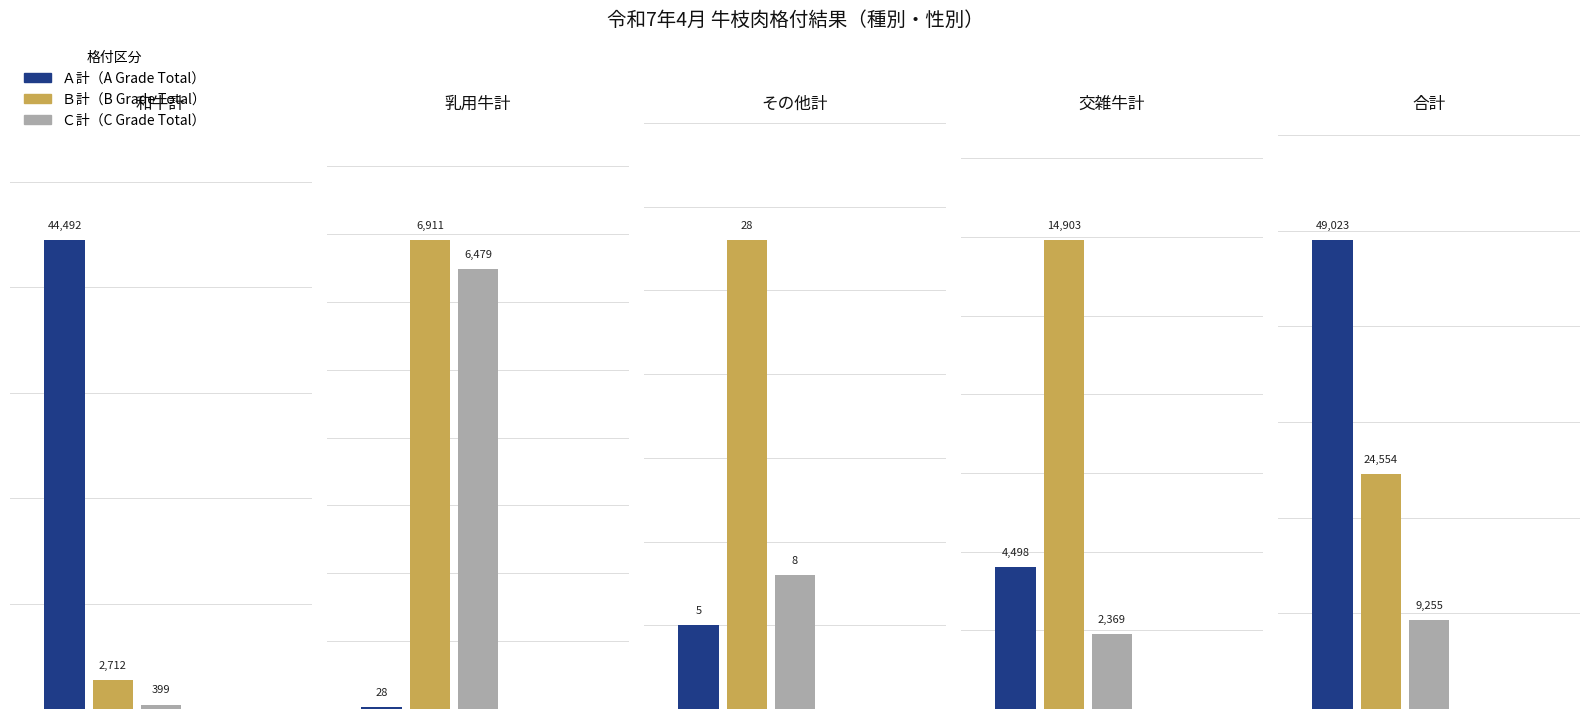

Which category has the lowest value in the Ｃ計 series?

その他計